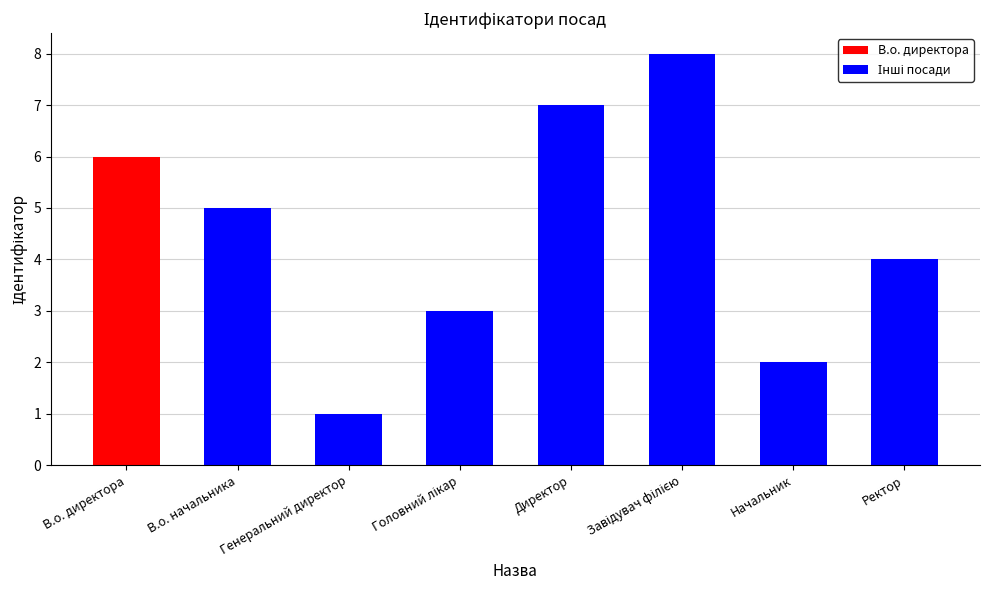

Reading right to left, extract all data points from this chart.

4	2	8	7	3	1	5	6